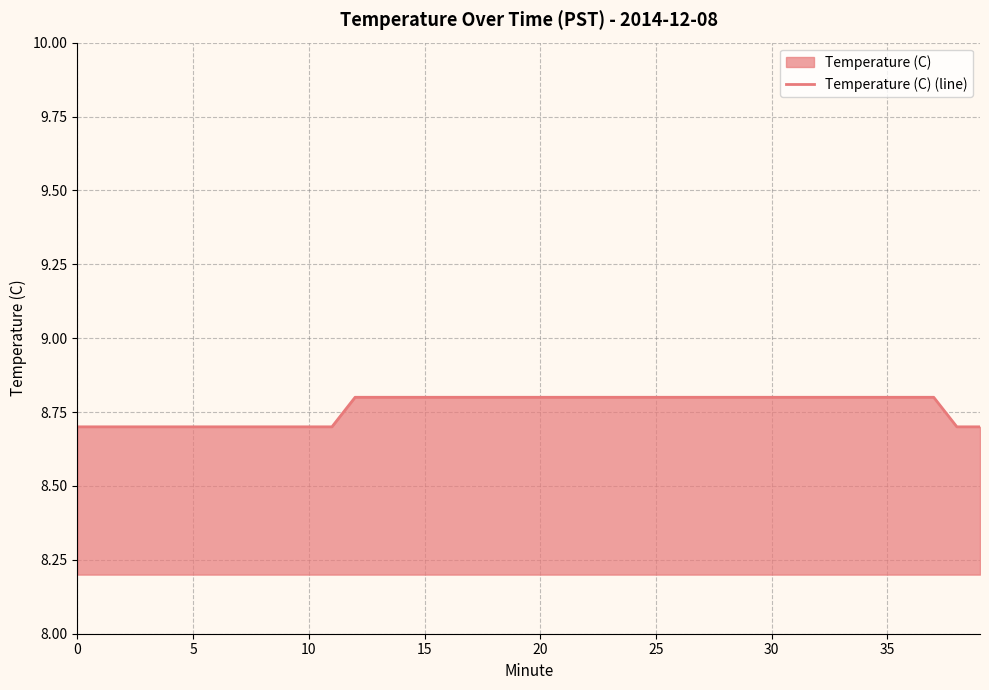

What is the label of the 19th point from the left?

18